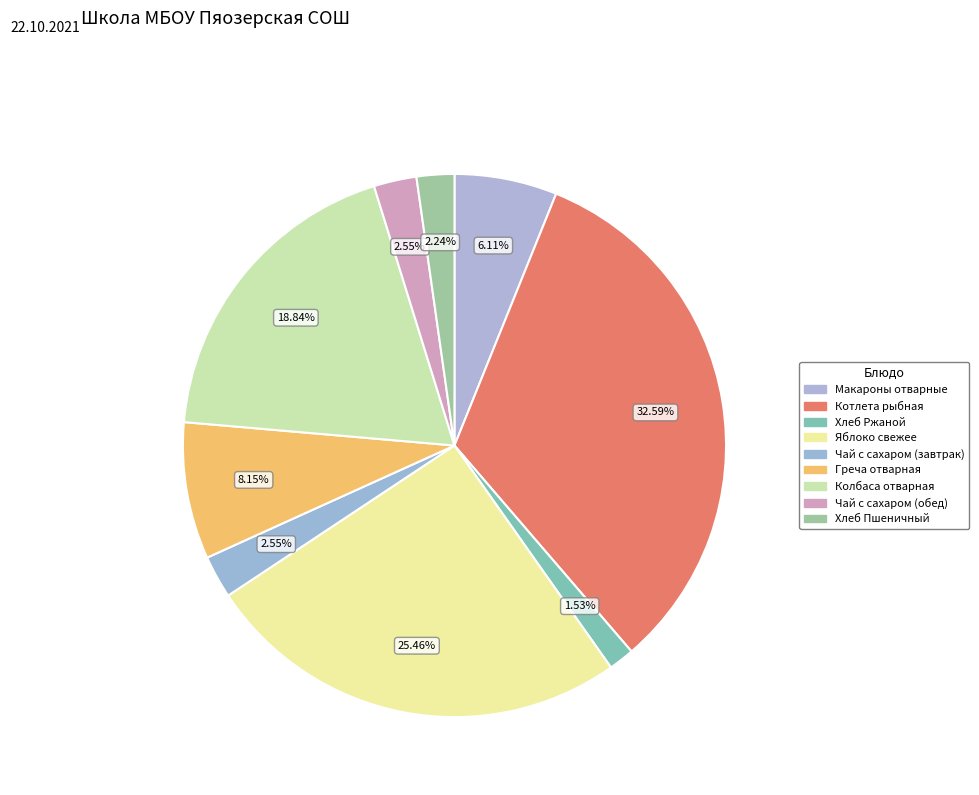

What is the ratio of the value at Котлета рыбная to the value at Колбаса отварная?

1.7